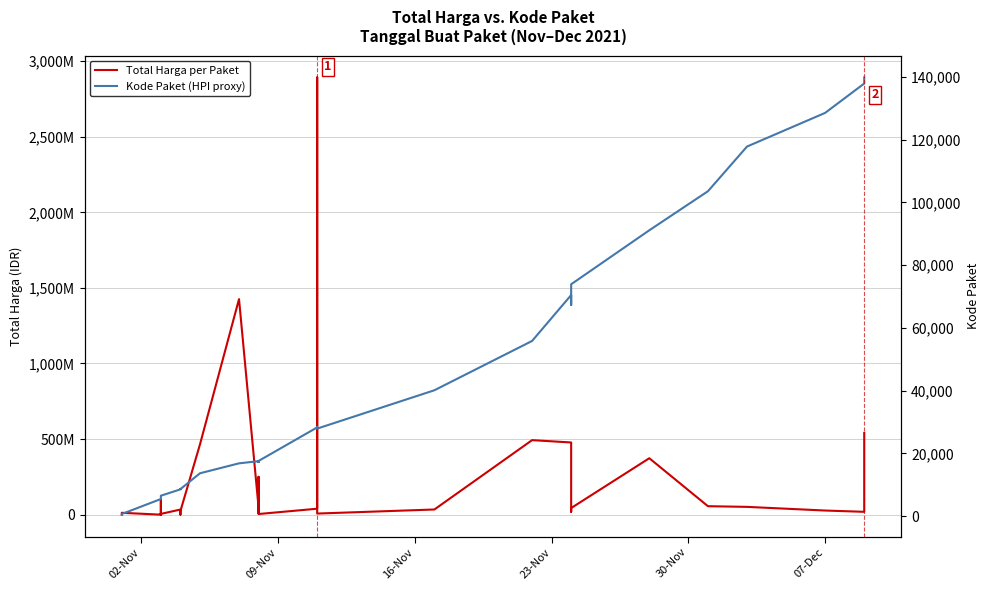

True or false: Total Harga per Paket and Kode Paket (HPI proxy) cross at least once.

False